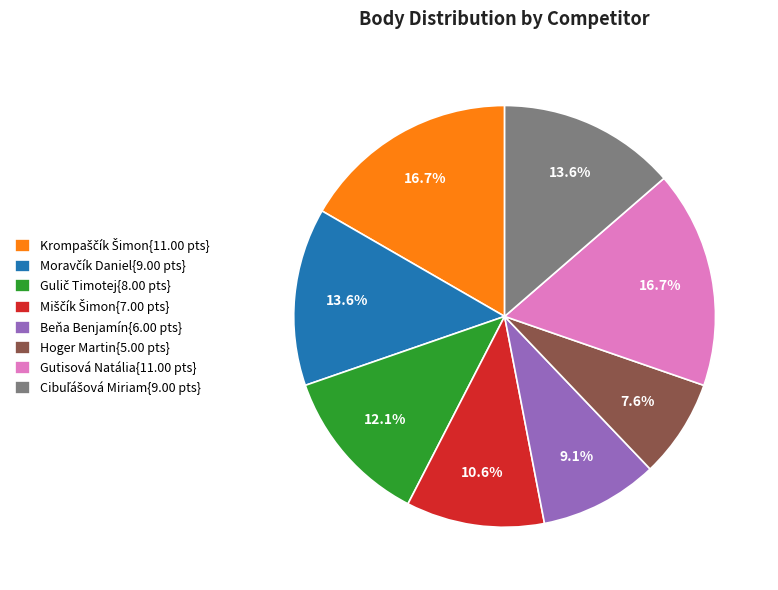

Is there a majority slice in this chart?

No